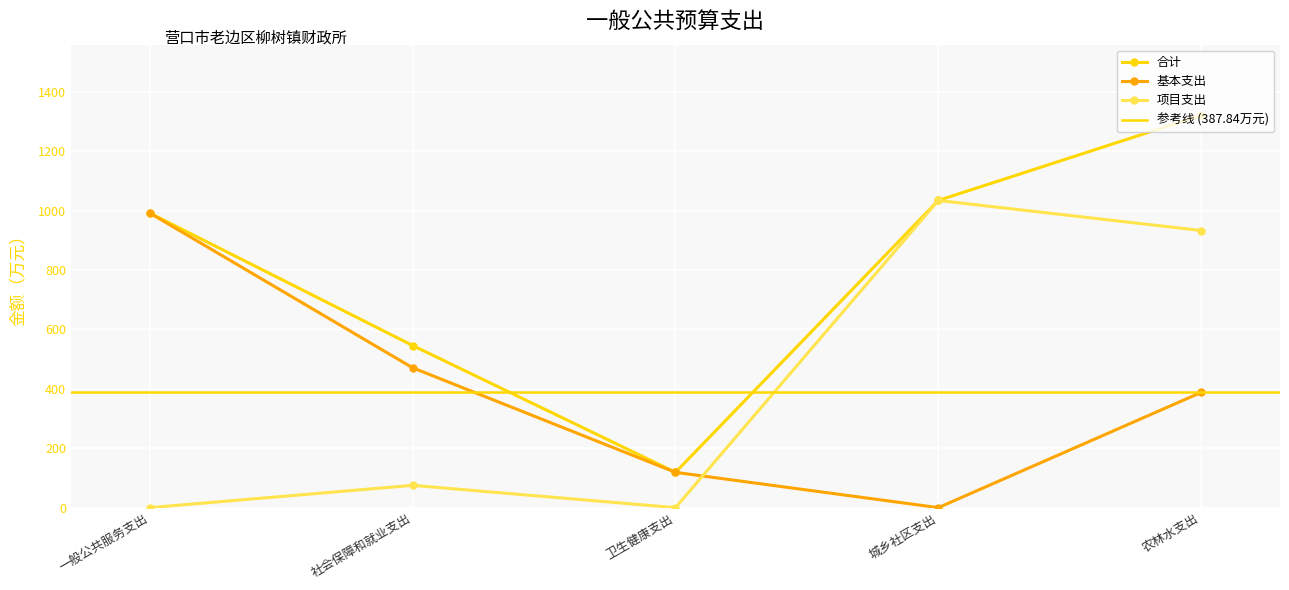

What value does the 项目支出 series have at 社会保障和就业支出?

75.0